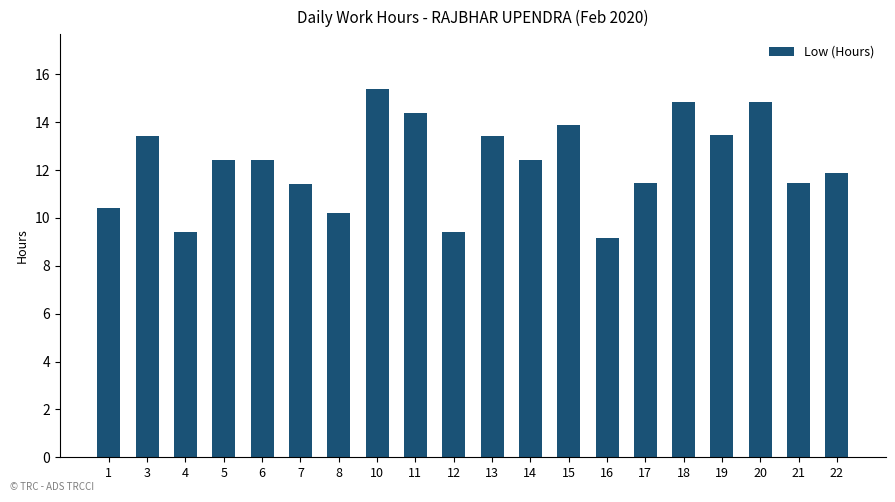

Are the bars horizontal?

No